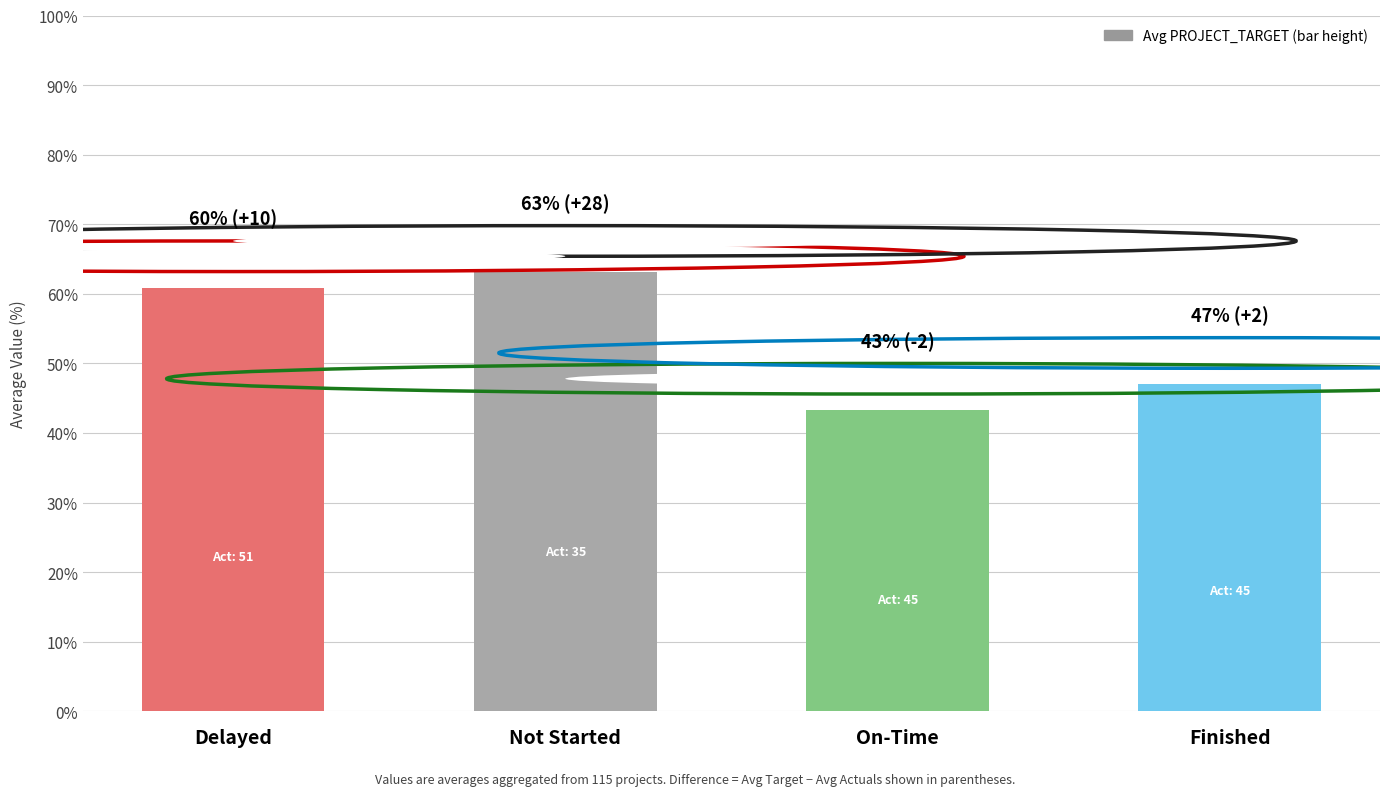

Reading right to left, what are all the values shown in this chart?

Finished=47.0	On-Time=43.3	Not Started=63.1	Delayed=60.9